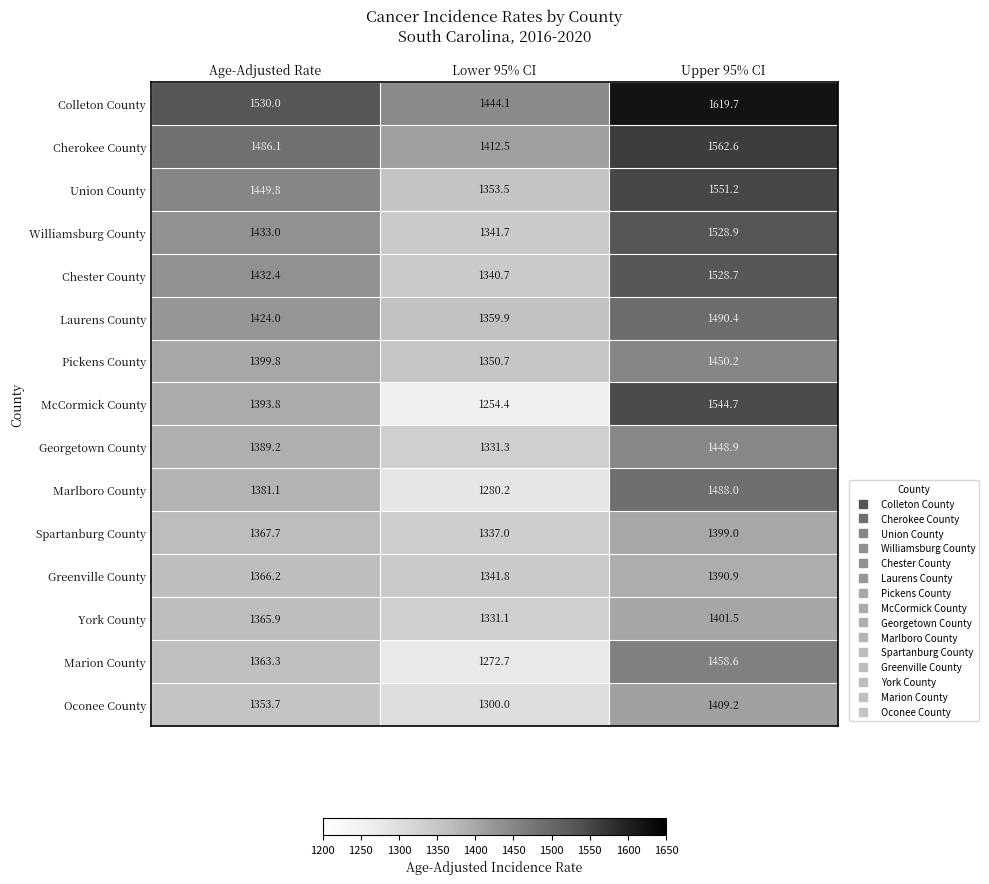

Which label corresponds to the smallest value in the chart?

Lower 95% CI